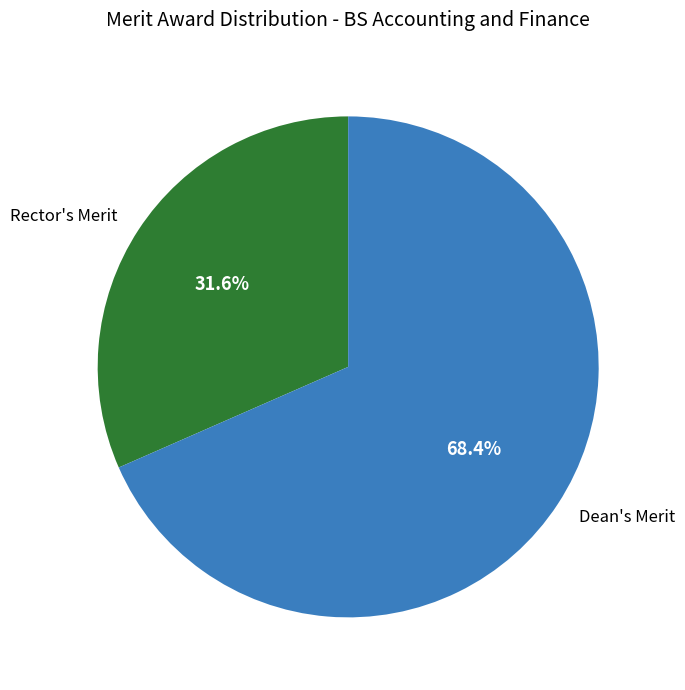

The Dean's Merit slice represents 68% of the pie. True or false?

True